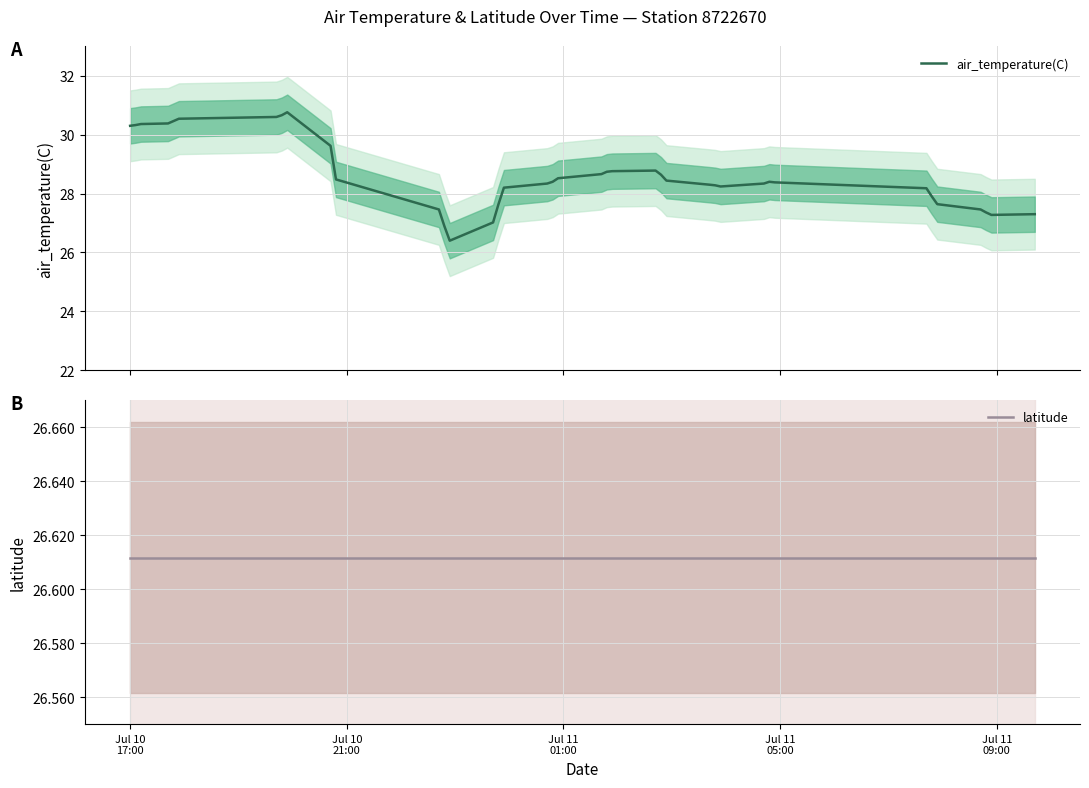

What is the difference between the maximum and minimum values in the air_temperature(C) series?

4.4